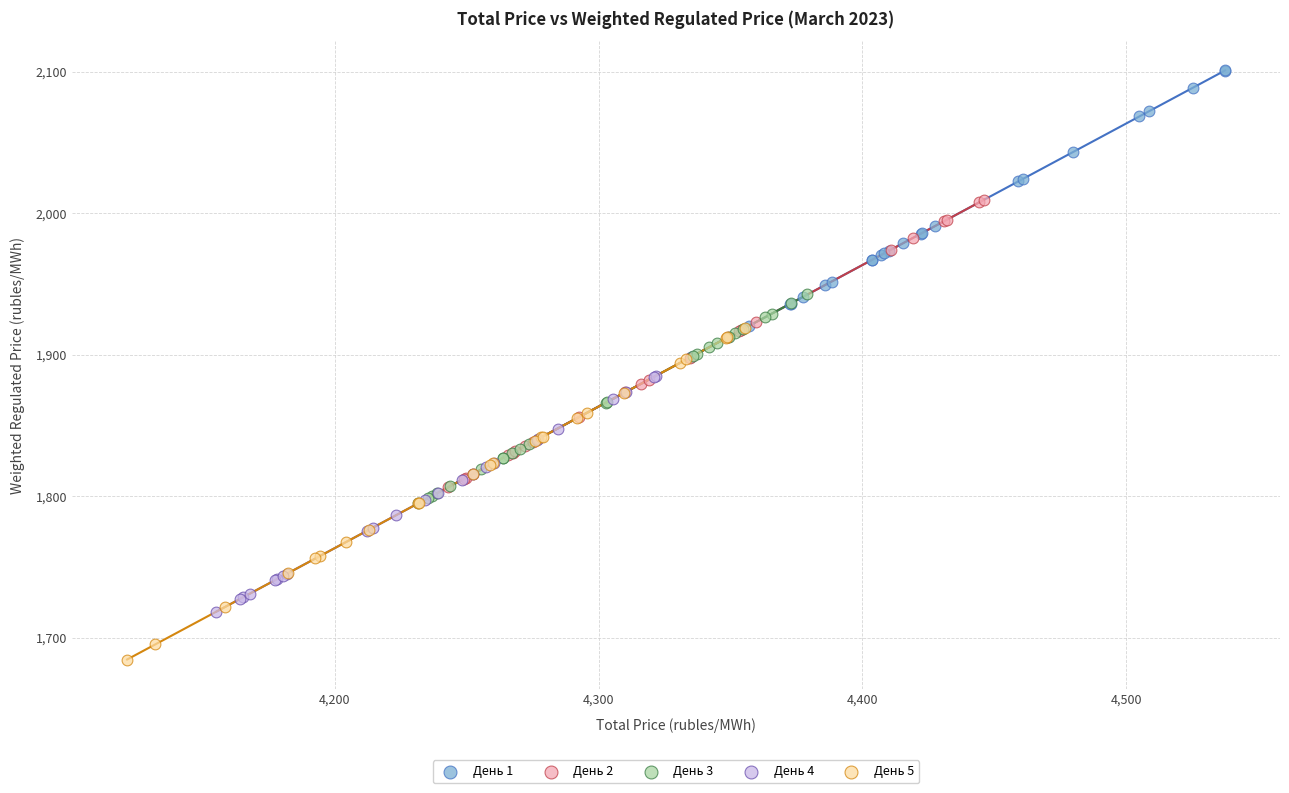

What are all the series names shown in the legend?

День 1, День 2, День 3, День 4, День 5